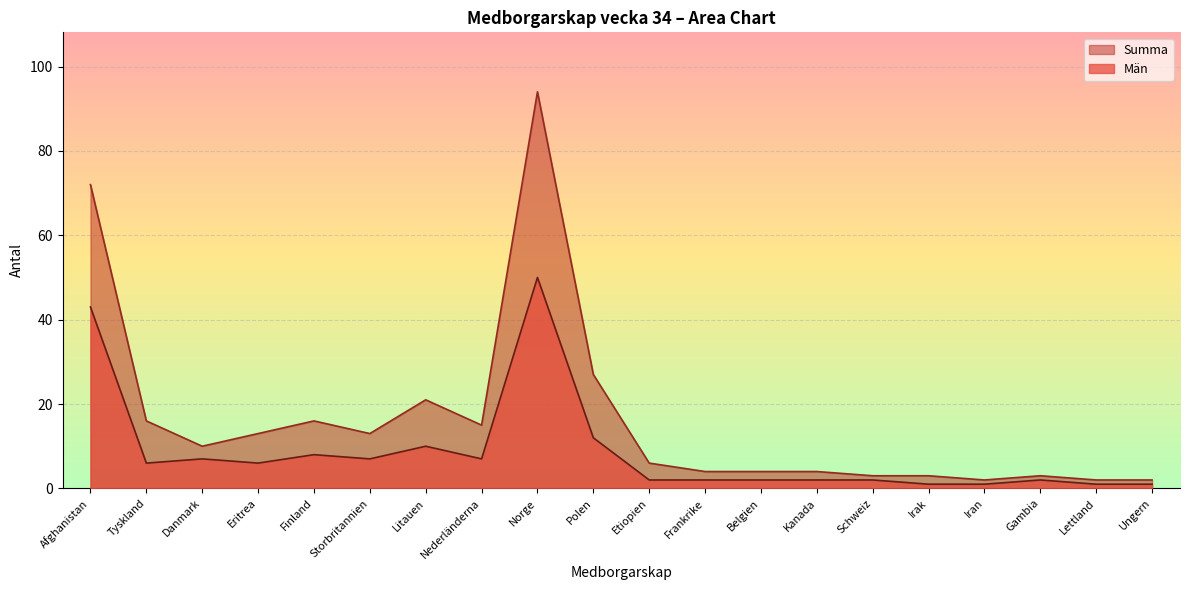

The value of Män at Polen is 4. True or false?

False